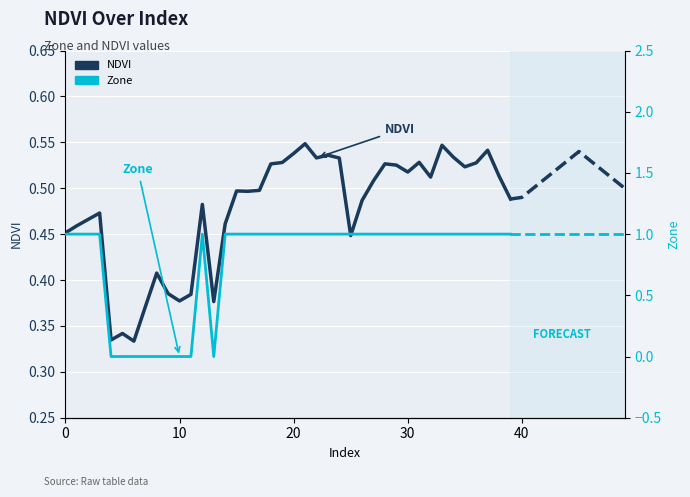

What is the approximate value of Zone at 35?

1.0